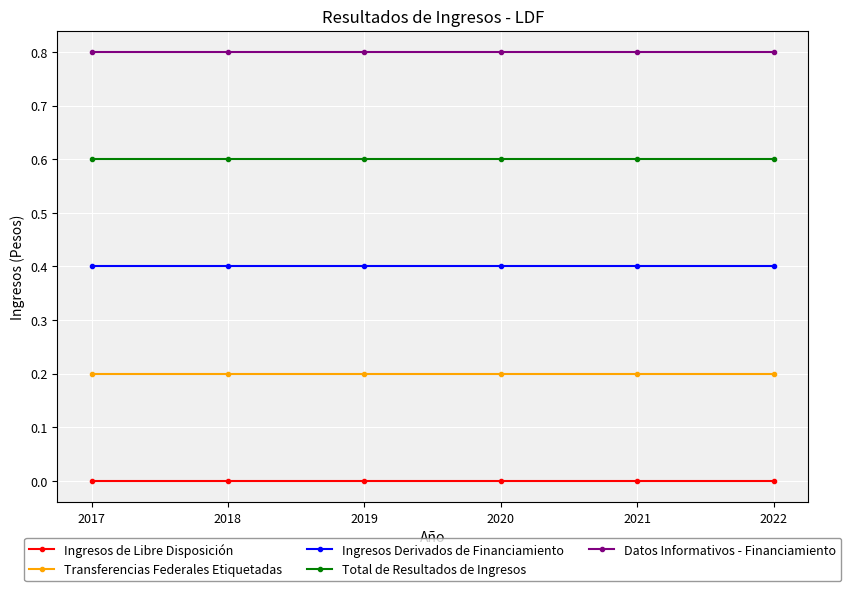

True or false: Total de Resultados de Ingresos has more than 2 interior local peaks.

False